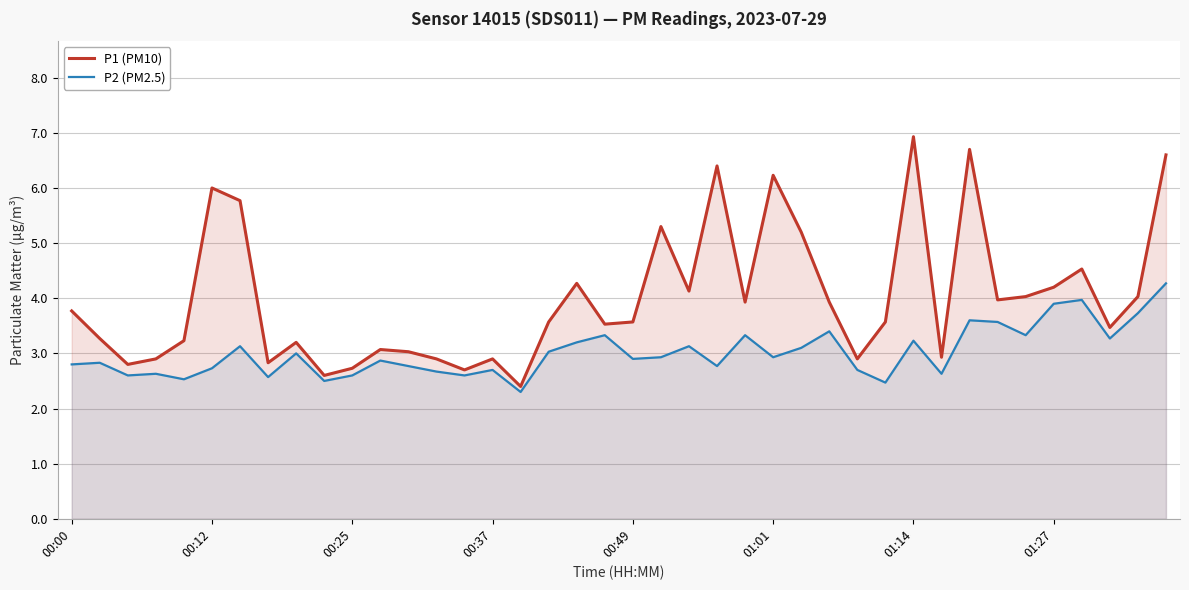

What is the value of the P2 (PM2.5) point at the 16th from the left?

2.7